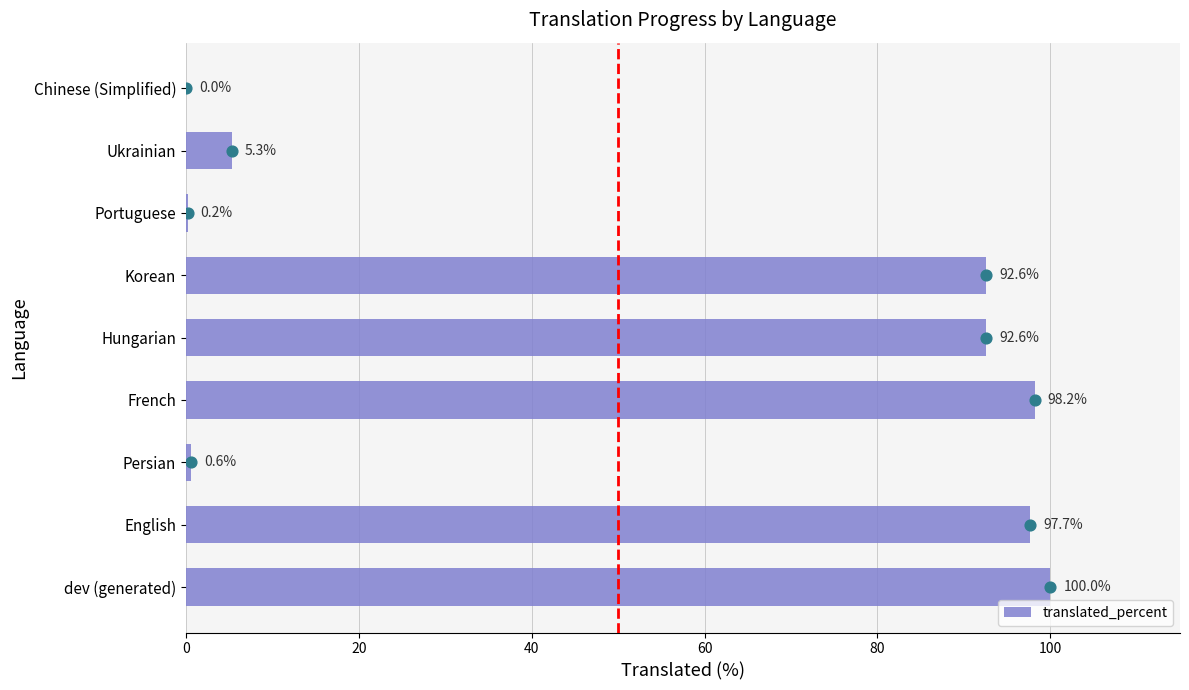

The translated_percent series shows 23.7 at English. True or false?

False